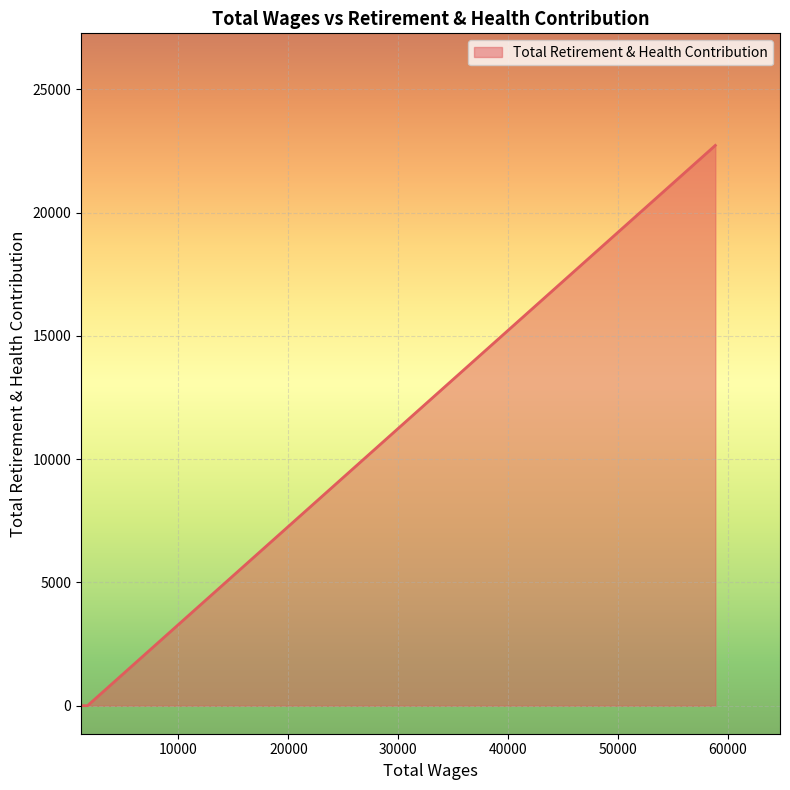

What is the maximum value shown in the chart?

22732